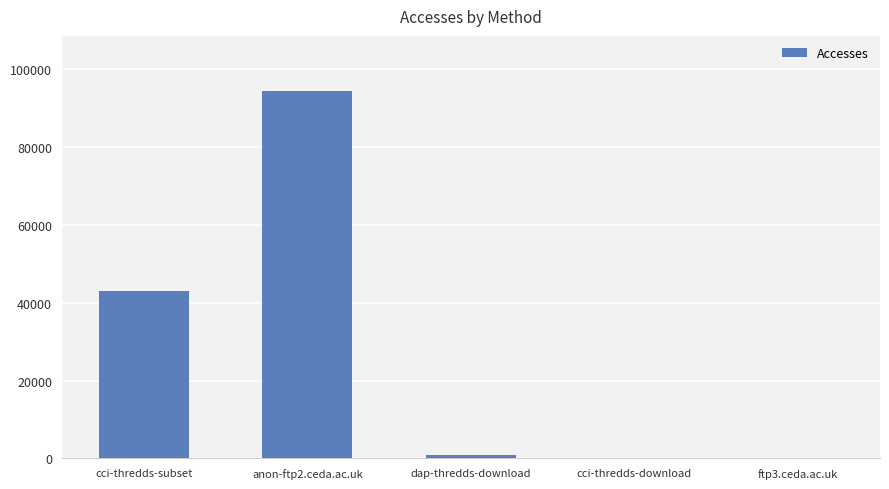

Count the number of data series in this chart.

1